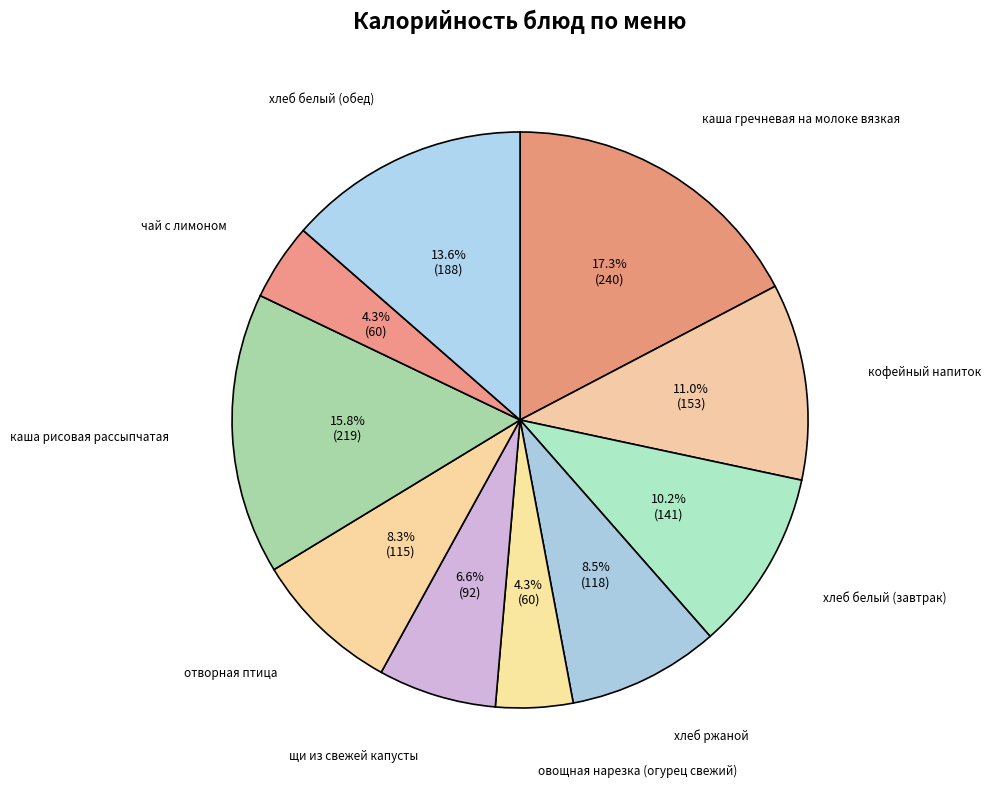

How many slices are in this pie chart?

10